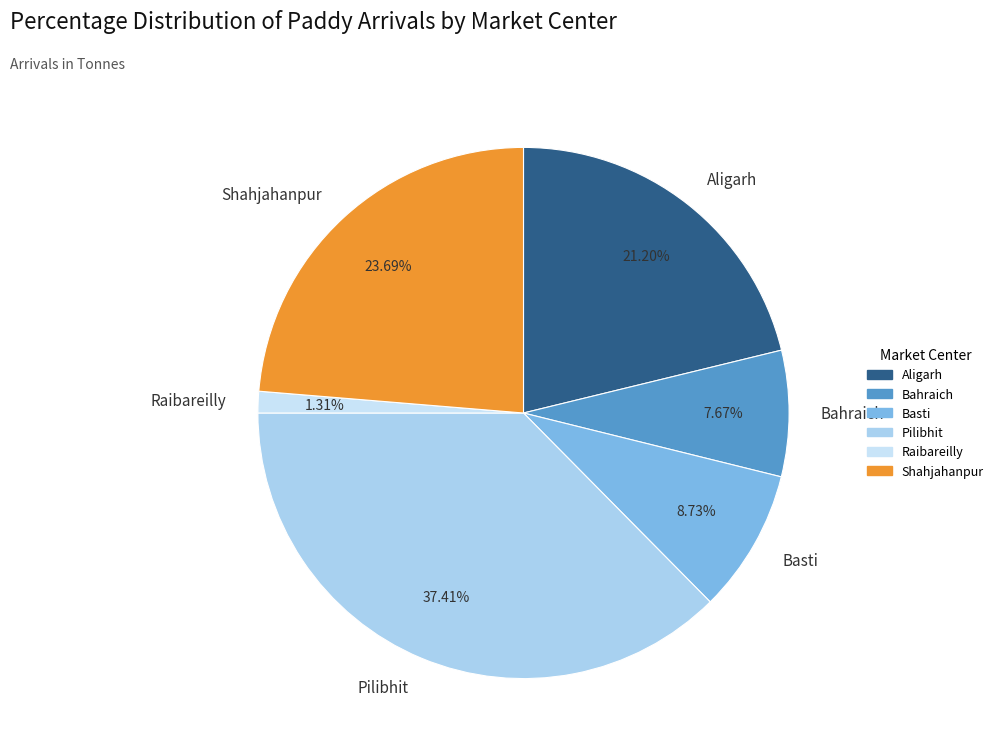

To the nearest percent, what is the difference between the largest and smallest slice percentages?

36%